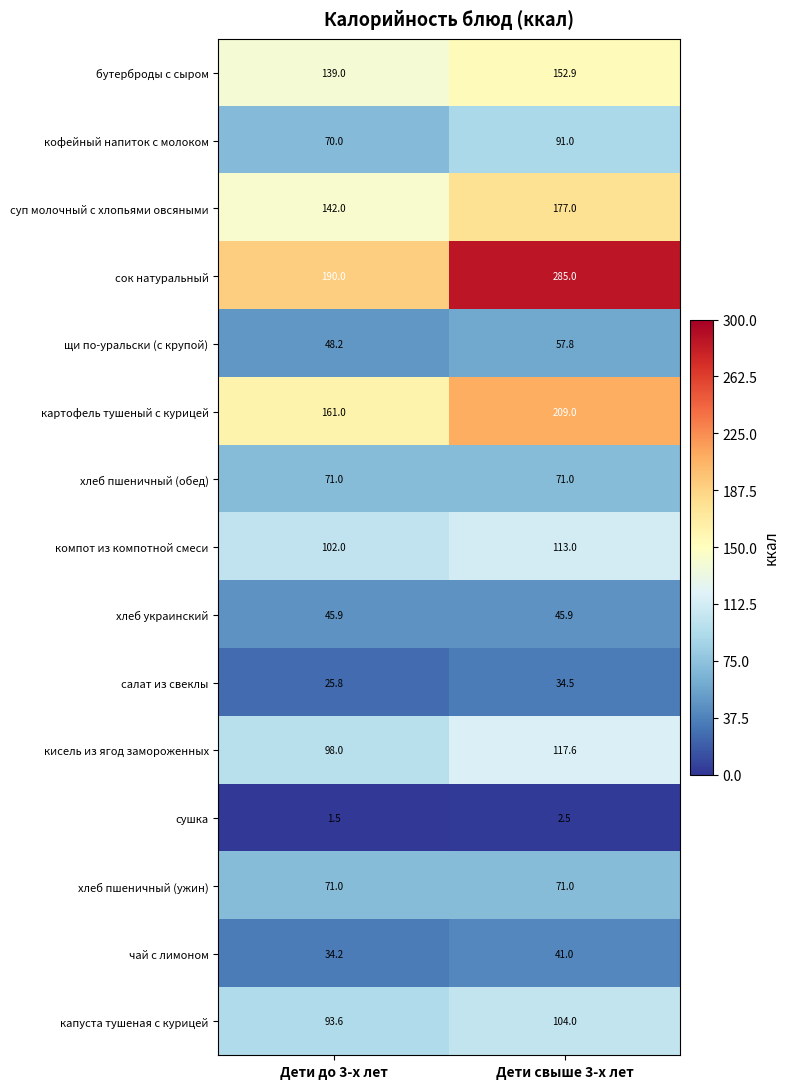

Reading left to right, transcribe all the data shown in this chart.

бутерброды с сыром: 139.0	152.9
кофейный напиток с молоком: 70.0	91.0
суп молочный с хлопьями овсяными: 142.0	177.0
сок натуральный: 190.0	285.0
щи по-уральски (с крупой): 48.2	57.8
картофель тушеный с курицей: 161.0	209.0
хлеб пшеничный (обед): 71.0	71.0
компот из компотной смеси: 102.0	113.0
хлеб украинский: 45.9	45.9
салат из свеклы: 25.8	34.5
кисель из ягод замороженных: 98.0	117.6
сушка: 1.5	2.5
хлеб пшеничный (ужин): 71.0	71.0
чай с лимоном: 34.2	41.0
капуста тушеная с курицей: 93.6	104.0